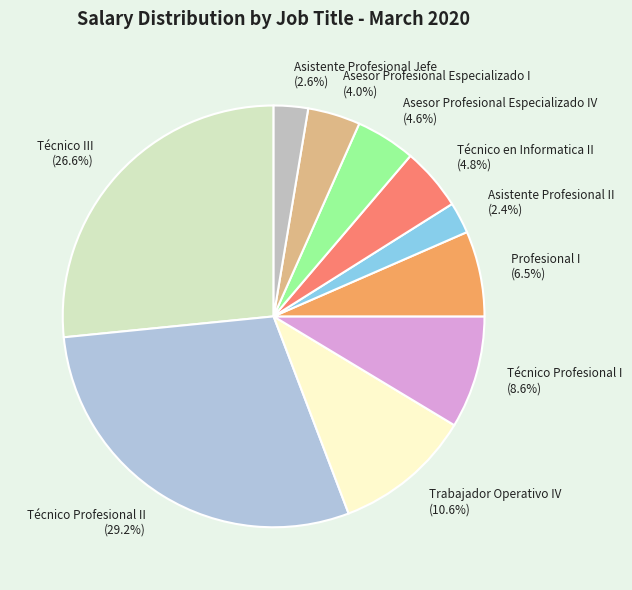

What portion of the pie excludes Asistente Profesional II (2.4%)?

97.6%